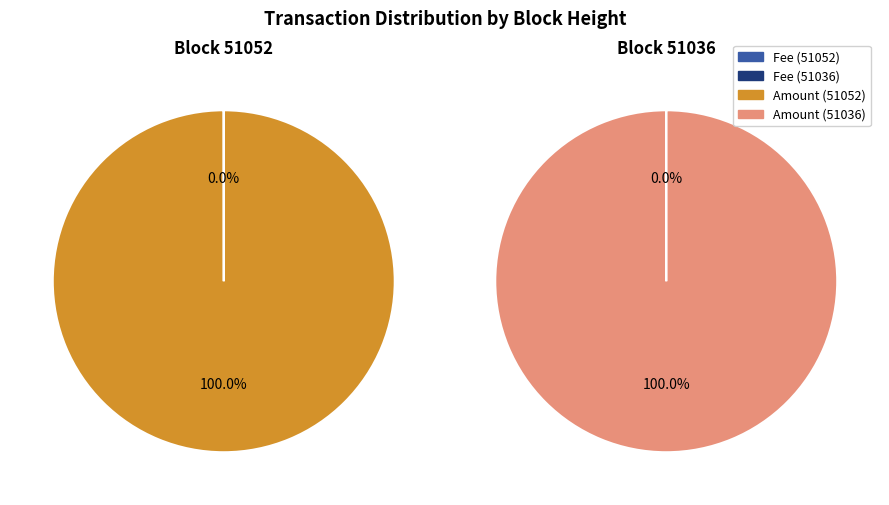

Combined, what portion of the pie is 51052 and 51036?

100.0%